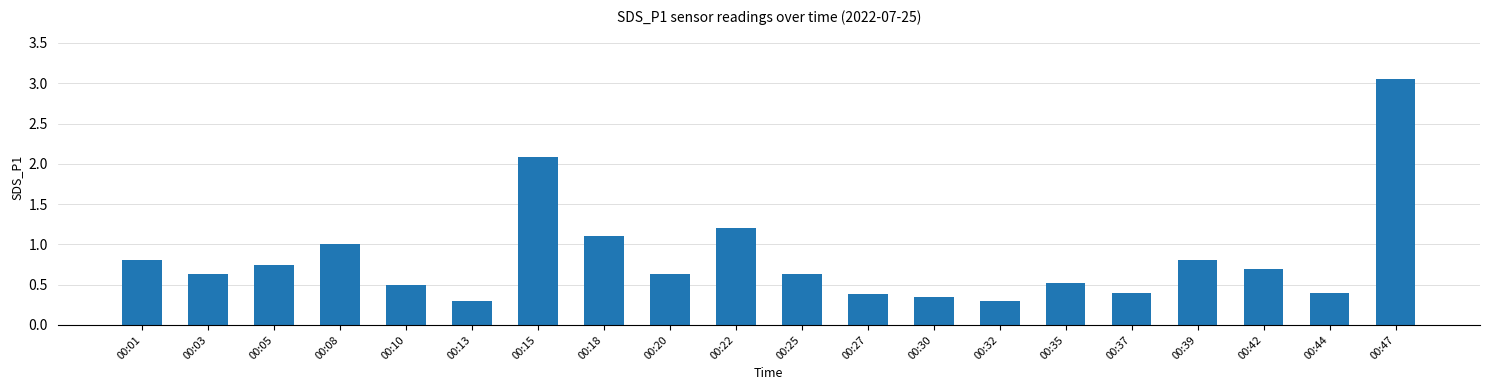

Which label corresponds to the largest value in the chart?

00:47